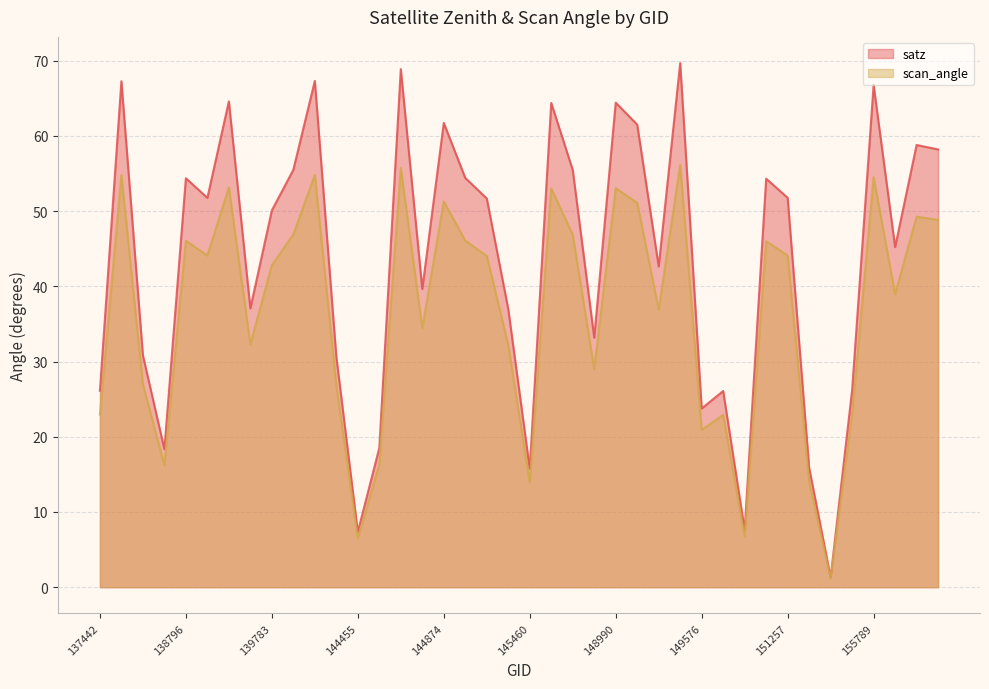

What are all the series names shown in the legend?

satz, scan_angle